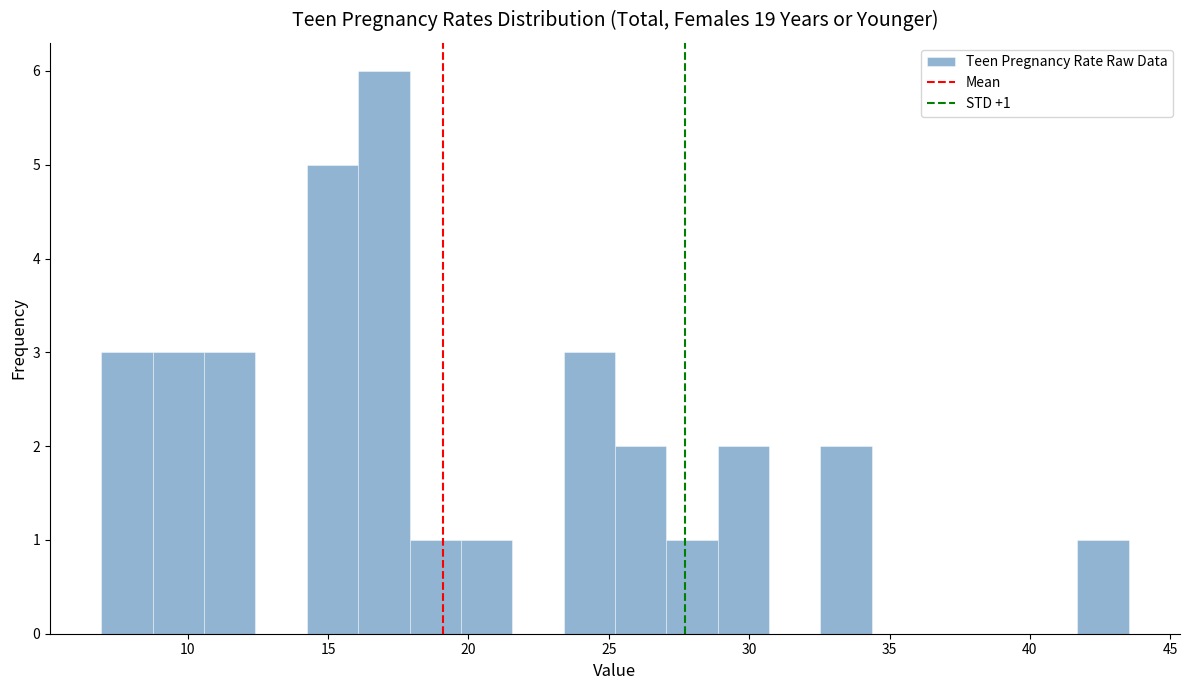

Around what value on the x-axis is the tallest bar? Give the approximate position of its centre, as read against the axis.

17.0